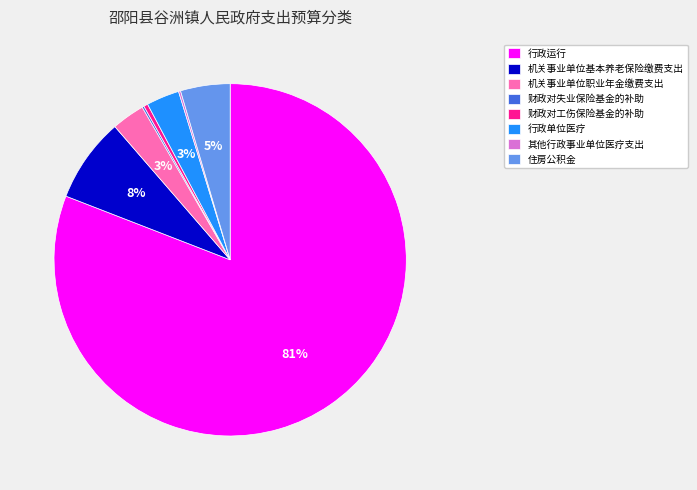

Which category has the biggest portion of the pie?

行政运行